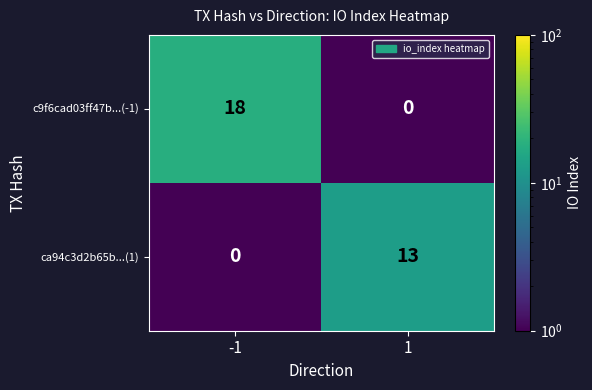

Read the c9f6cad03ff47b...(-1) value at -1.

18